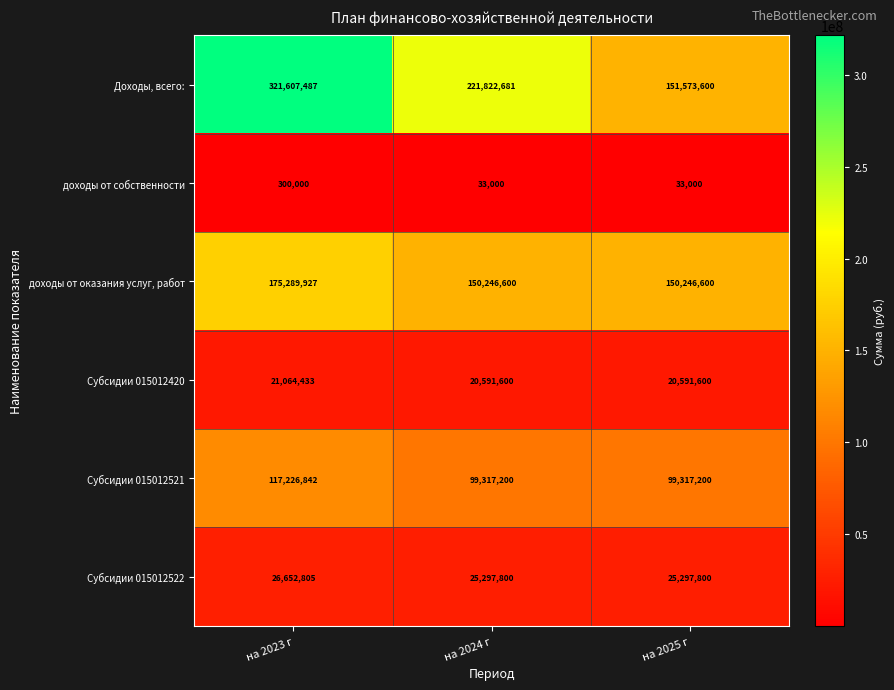

How many доходы от собственности values are between 33000 and 300000?

3